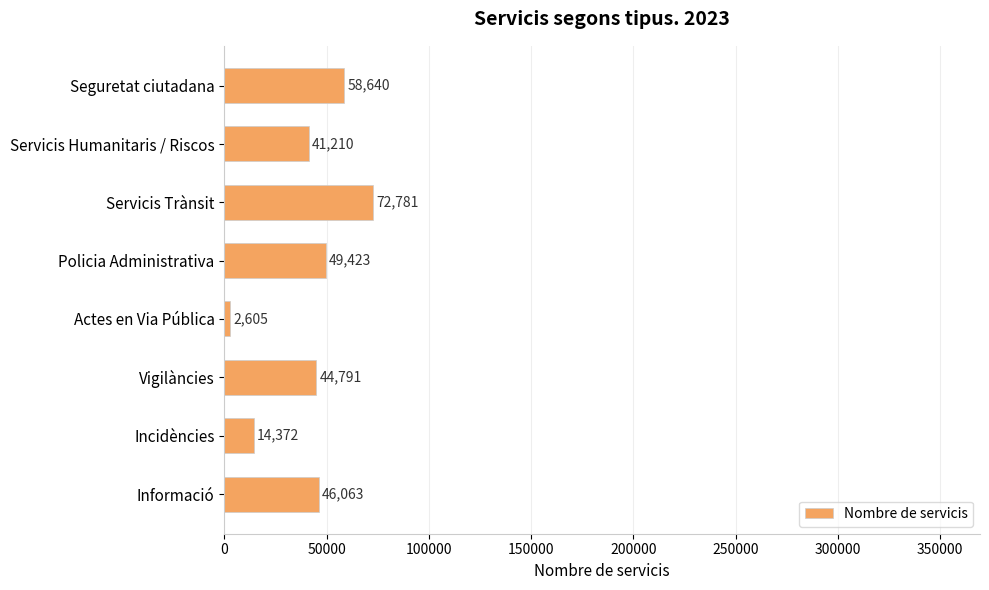

What is the label of the 2nd bar from the bottom?

Incidències